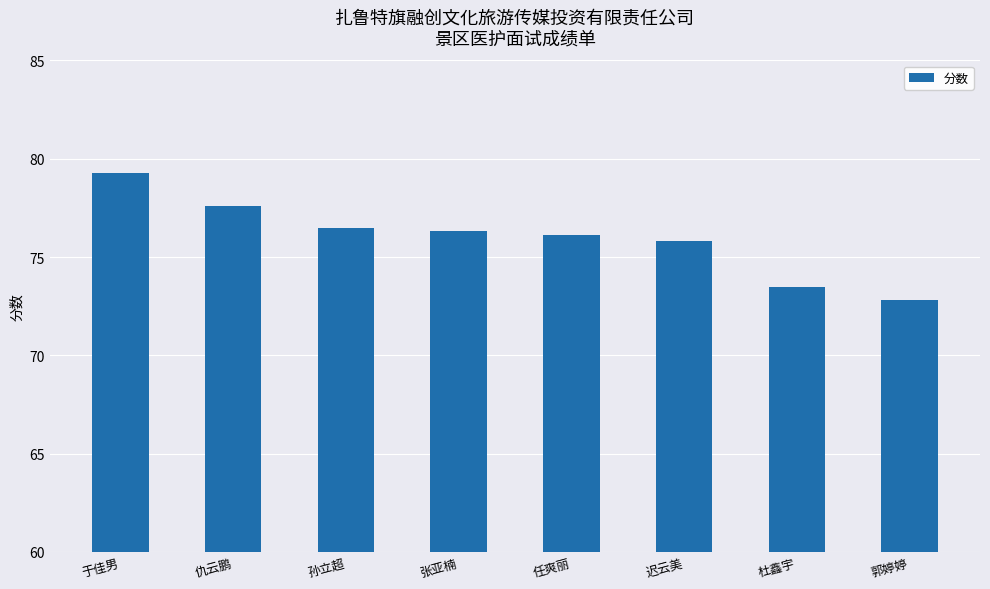

The value at 仇云鹏 is 77.6. True or false?

True